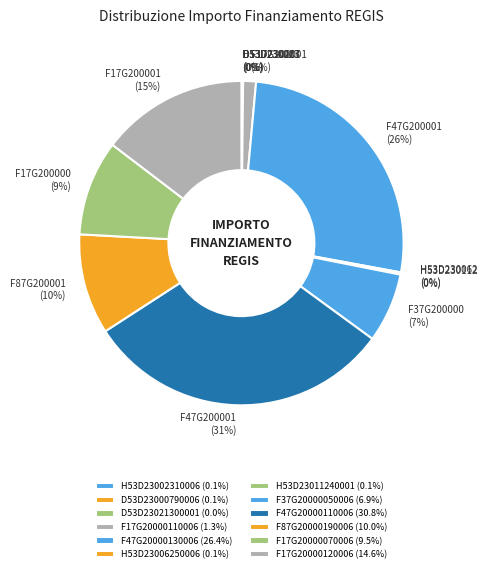

Which category has the smallest portion of the pie?

D53D23021300001